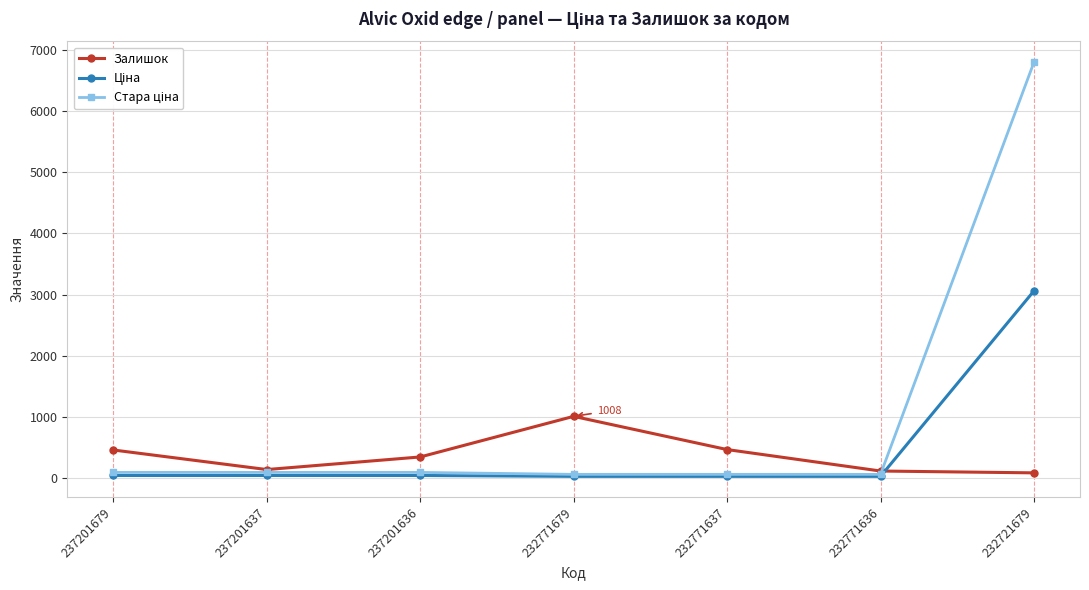

How many data points in Залишок are less than 344?

3